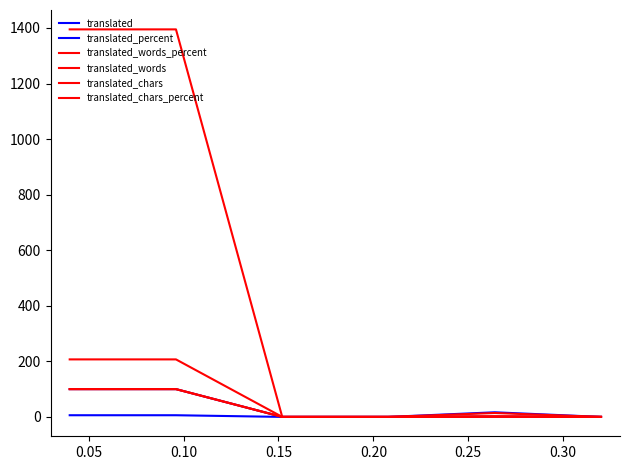

How many categories are shown in the chart?

6